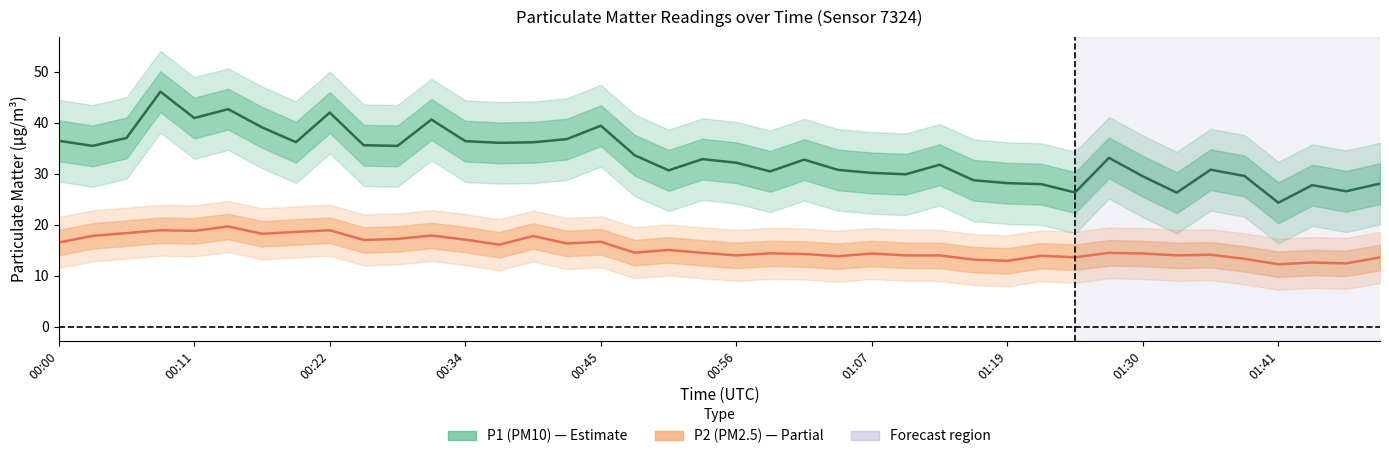

Rank the series by their maximum value, from lowest to highest.

P2 (PM2.5), P1 (PM10)